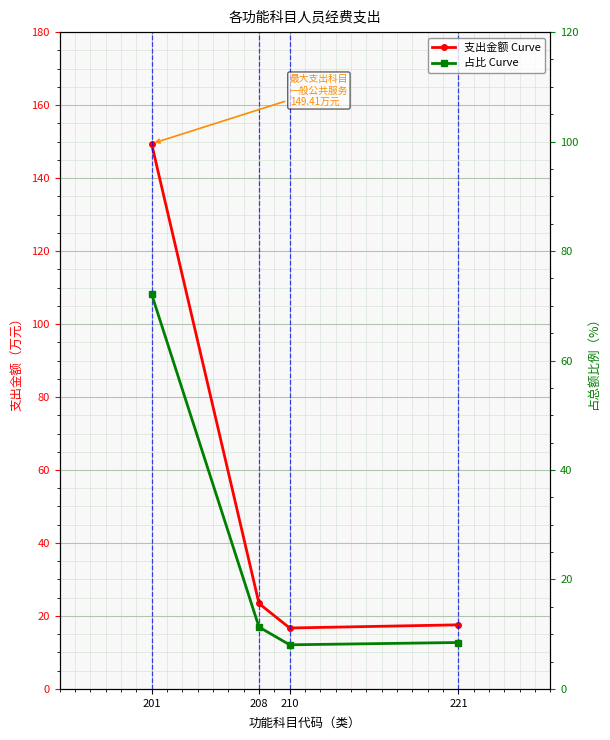

At which category does 占比 Curve reach its first local valley?

210